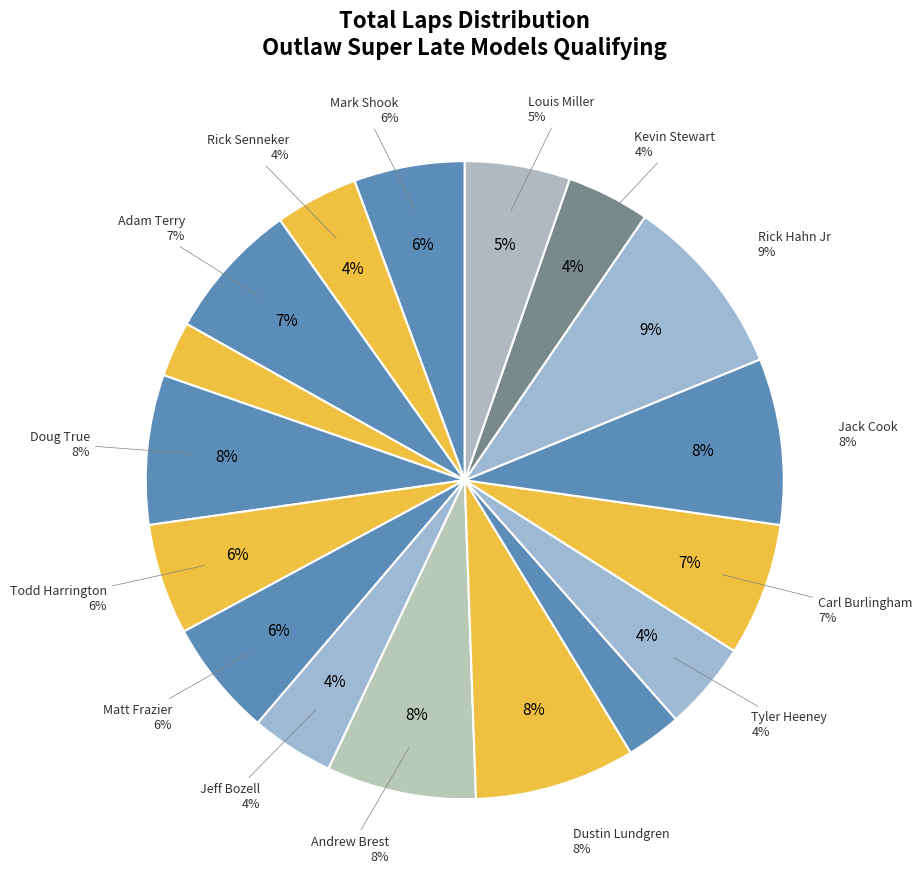

Which category has the biggest portion of the pie?

Rick Hahn Jr